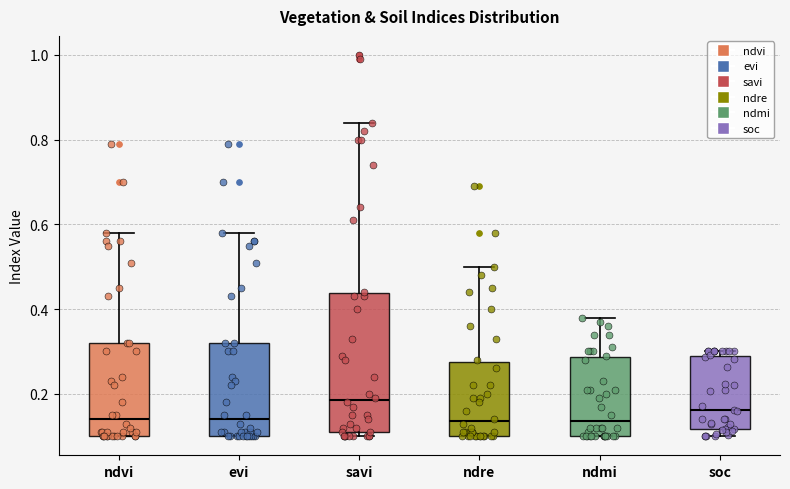

Reading left to right, transcribe this box plot: for each box, give where its median line is, the range the box spans, and where its two whiskers end, as read against the y-axis. The values are not printed on the chart, so give them approximately, as read against the axis.

ndvi: median 0.14, box 0.10 to 0.32, whiskers 0.10 to 0.58
evi: median 0.14, box 0.10 to 0.32, whiskers 0.10 to 0.58
savi: median 0.18, box 0.12 to 0.44, whiskers 0.10 to 0.84
ndre: median 0.14, box 0.10 to 0.28, whiskers 0.10 to 0.50
ndmi: median 0.14, box 0.10 to 0.28, whiskers 0.10 to 0.38
soc: median 0.16, box 0.12 to 0.30, whiskers 0.10 to 0.30 (just above the box's upper edge)